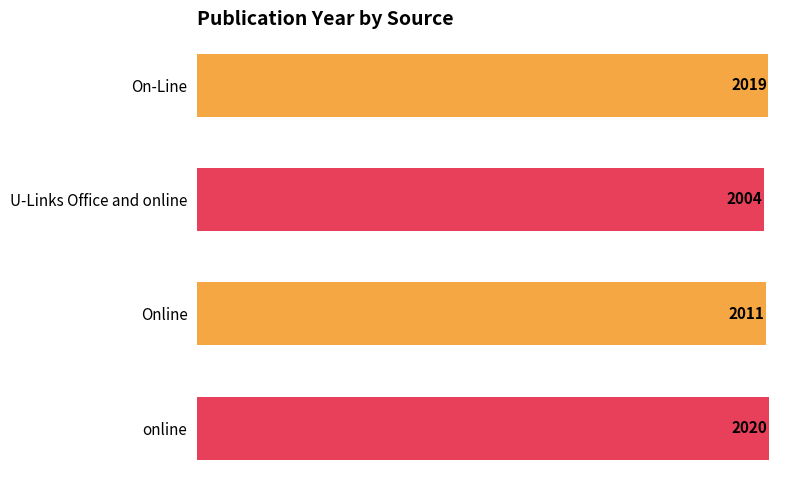

What is the ratio of the value at Online to the value at online?

1.0